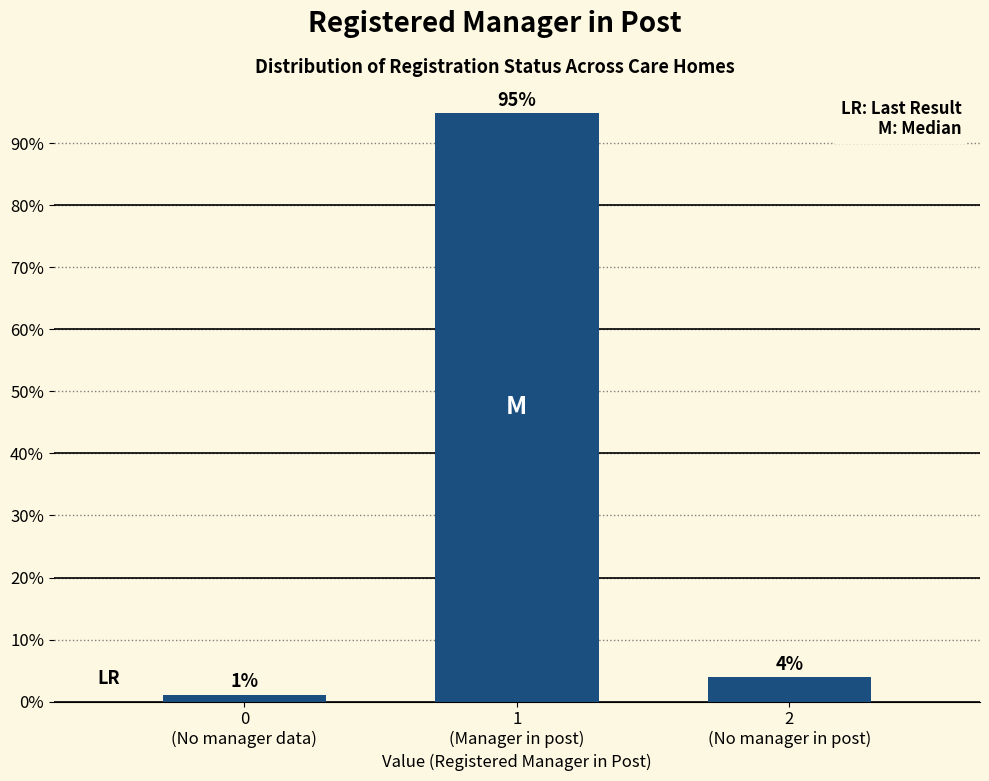

What is the maximum value shown in the chart?

94.9